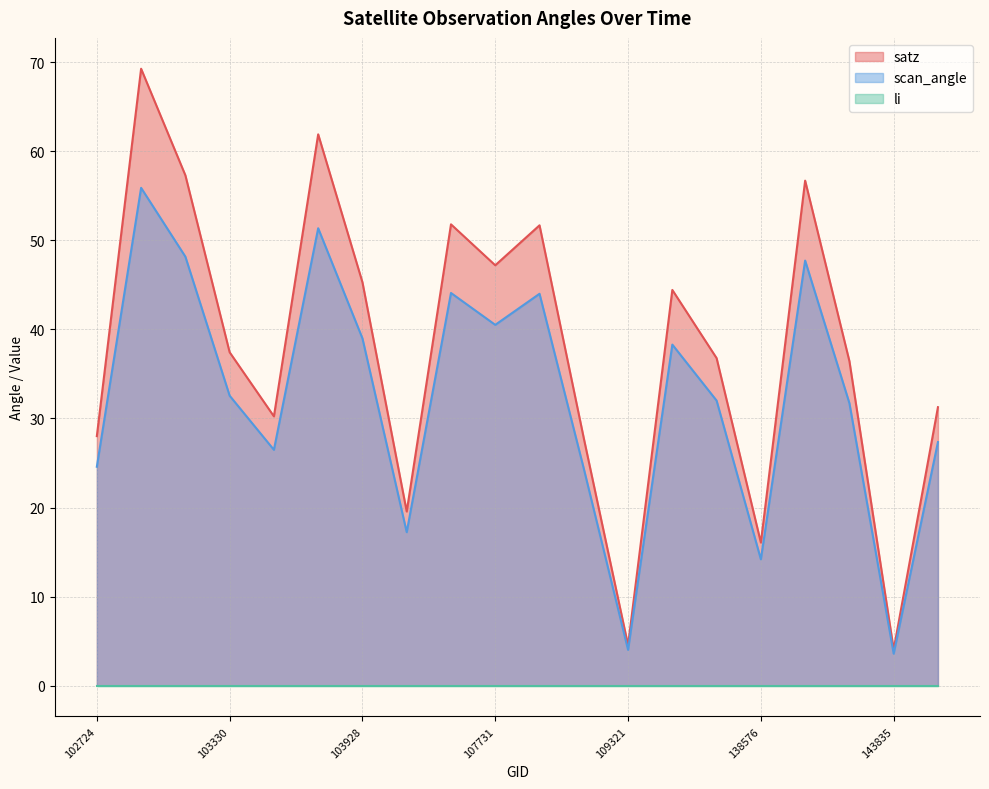

What is the maximum value shown in the chart?

69.3